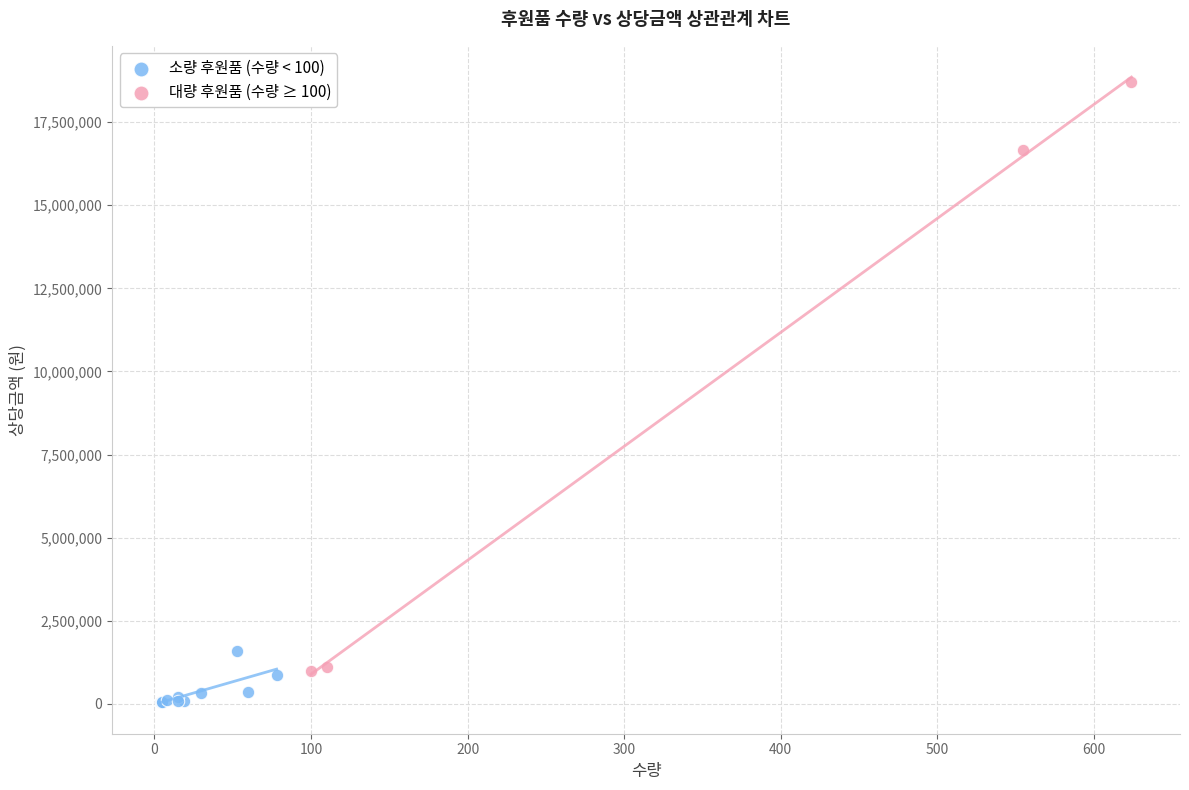

Which series reaches the maximum Y coordinate?

대량 후원품 (수량 ≥ 100)